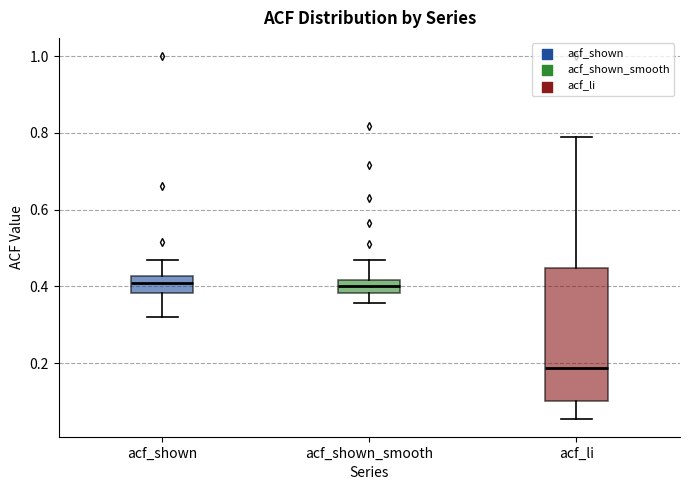

Reading left to right, transcribe this box plot: for each box, give where its median line is, the range the box spans, and where its two whiskers end, as read against the y-axis. The values are not printed on the chart, so give them approximately, as read against the axis.

acf_shown: median 0.42 (inside the box), box 0.38 to 0.42, whiskers 0.32 to 0.48
acf_shown_smooth: median 0.40, box 0.38 to 0.42, whiskers 0.36 to 0.48
acf_li: median 0.18, box 0.10 to 0.44, whiskers 0.06 to 0.78